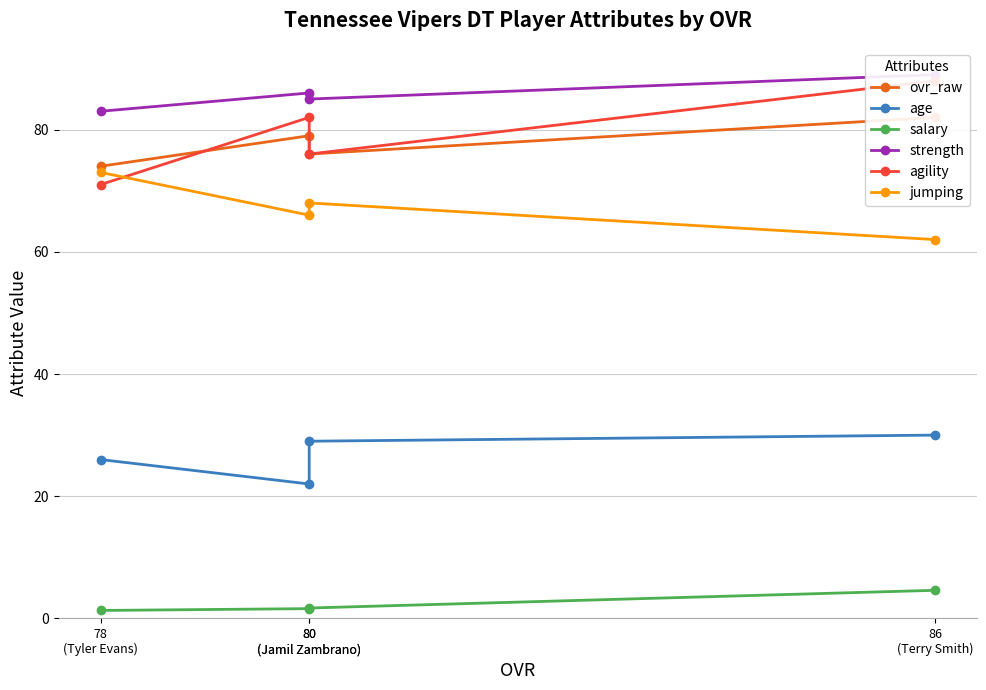

Reading left to right, extract all data points from this chart.

ovr_raw: 78
(Tyler Evans)=74.0	80
(Jamil Zambrano)=79.0	80
(Jamil Zambrano)=76.0	86
(Terry Smith)=82.0
age: 78
(Tyler Evans)=26.0	80
(Jamil Zambrano)=22.0	80
(Jamil Zambrano)=29.0	86
(Terry Smith)=30.0
salary: 78
(Tyler Evans)=1.3	80
(Jamil Zambrano)=1.6	80
(Jamil Zambrano)=1.7	86
(Terry Smith)=4.6
strength: 78
(Tyler Evans)=83.0	80
(Jamil Zambrano)=86.0	80
(Jamil Zambrano)=85.0	86
(Terry Smith)=89.0
agility: 78
(Tyler Evans)=71.0	80
(Jamil Zambrano)=82.0	80
(Jamil Zambrano)=76.0	86
(Terry Smith)=88.0
jumping: 78
(Tyler Evans)=73.0	80
(Jamil Zambrano)=66.0	80
(Jamil Zambrano)=68.0	86
(Terry Smith)=62.0